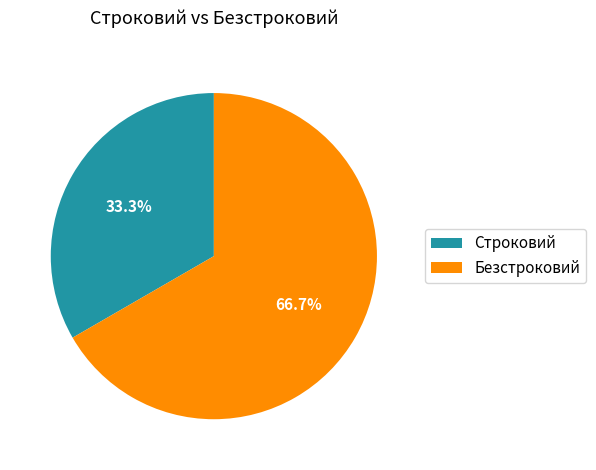

Between Строковий and Безстроковий, which is larger?

Безстроковий